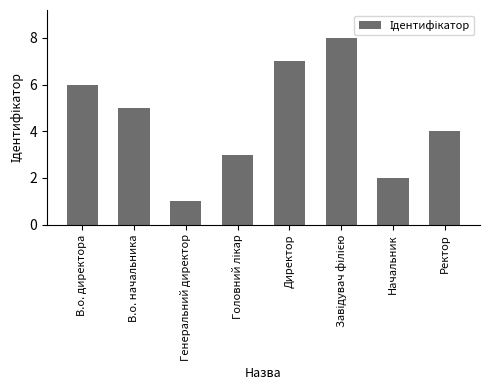

What is the difference between the maximum and minimum values?

7